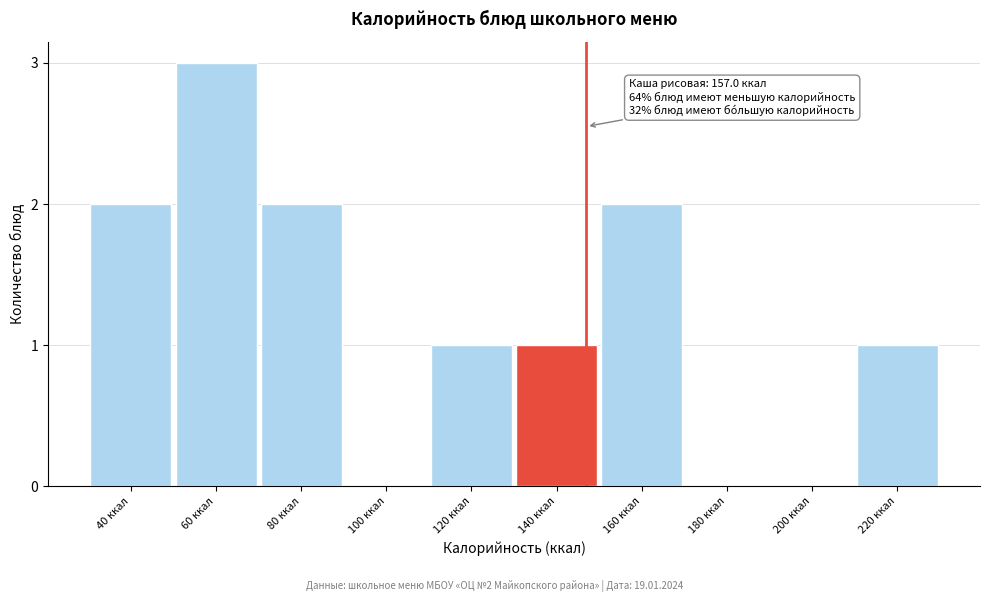

Reading left to right, extract all data points from this chart.

40 ккал=2	60 ккал=3	80 ккал=2	100 ккал=0	120 ккал=1	140 ккал=1	160 ккал=2	180 ккал=0	200 ккал=0	220 ккал=1